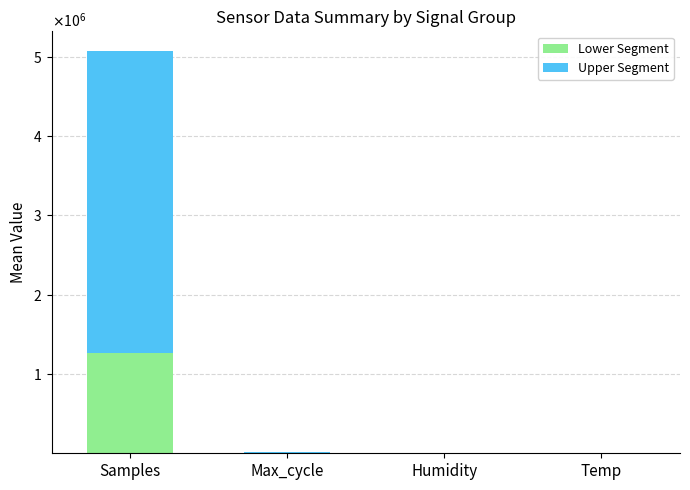

Are the bars horizontal?

No